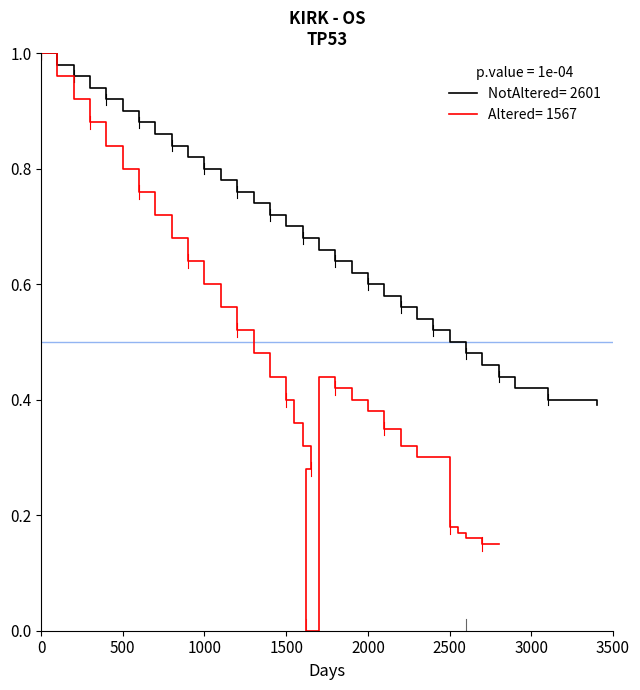

How many lines are shown in the chart?

2